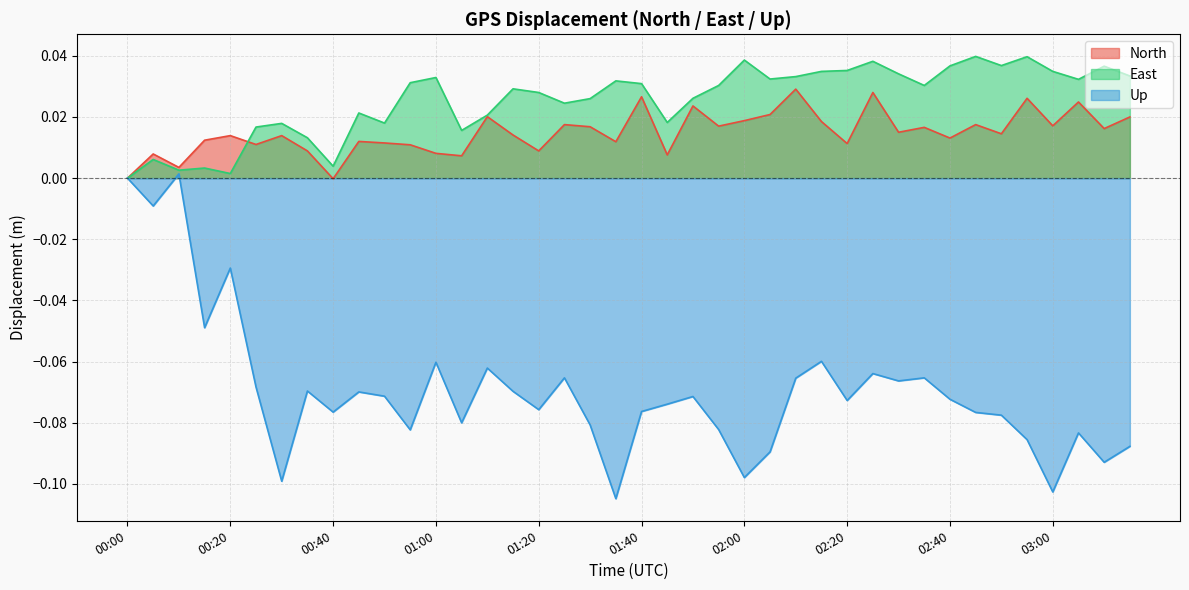

Reading left to right, what are all the values shown in this chart?

North: 00:00=0.0	00:05=0.0	00:10=0.0	00:15=0.0	00:20=0.0	00:25=0.0	00:30=0.0	00:35=0.0	00:40=-0.0	00:45=0.0	00:50=0.0	00:55=0.0	01:00=0.0	01:05=0.0	01:10=0.0	01:15=0.0	01:20=0.0	01:25=0.0	01:30=0.0	01:35=0.0	01:40=0.0	01:45=0.0	01:50=0.0	01:55=0.0	02:00=0.0	02:05=0.0	02:10=0.0	02:15=0.0	02:20=0.0	02:25=0.0	02:30=0.0	02:35=0.0	02:40=0.0	02:45=0.0	02:50=0.0	02:55=0.0	03:00=0.0	03:05=0.0	03:10=0.0	03:15=0.0
East: 00:00=0.0	00:05=0.0	00:10=0.0	00:15=0.0	00:20=0.0	00:25=0.0	00:30=0.0	00:35=0.0	00:40=0.0	00:45=0.0	00:50=0.0	00:55=0.0	01:00=0.0	01:05=0.0	01:10=0.0	01:15=0.0	01:20=0.0	01:25=0.0	01:30=0.0	01:35=0.0	01:40=0.0	01:45=0.0	01:50=0.0	01:55=0.0	02:00=0.0	02:05=0.0	02:10=0.0	02:15=0.0	02:20=0.0	02:25=0.0	02:30=0.0	02:35=0.0	02:40=0.0	02:45=0.0	02:50=0.0	02:55=0.0	03:00=0.0	03:05=0.0	03:10=0.0	03:15=0.0
Up: 00:00=0.0	00:05=-0.0	00:10=0.0	00:15=-0.0	00:20=-0.0	00:25=-0.1	00:30=-0.1	00:35=-0.1	00:40=-0.1	00:45=-0.1	00:50=-0.1	00:55=-0.1	01:00=-0.1	01:05=-0.1	01:10=-0.1	01:15=-0.1	01:20=-0.1	01:25=-0.1	01:30=-0.1	01:35=-0.1	01:40=-0.1	01:45=-0.1	01:50=-0.1	01:55=-0.1	02:00=-0.1	02:05=-0.1	02:10=-0.1	02:15=-0.1	02:20=-0.1	02:25=-0.1	02:30=-0.1	02:35=-0.1	02:40=-0.1	02:45=-0.1	02:50=-0.1	02:55=-0.1	03:00=-0.1	03:05=-0.1	03:10=-0.1	03:15=-0.1